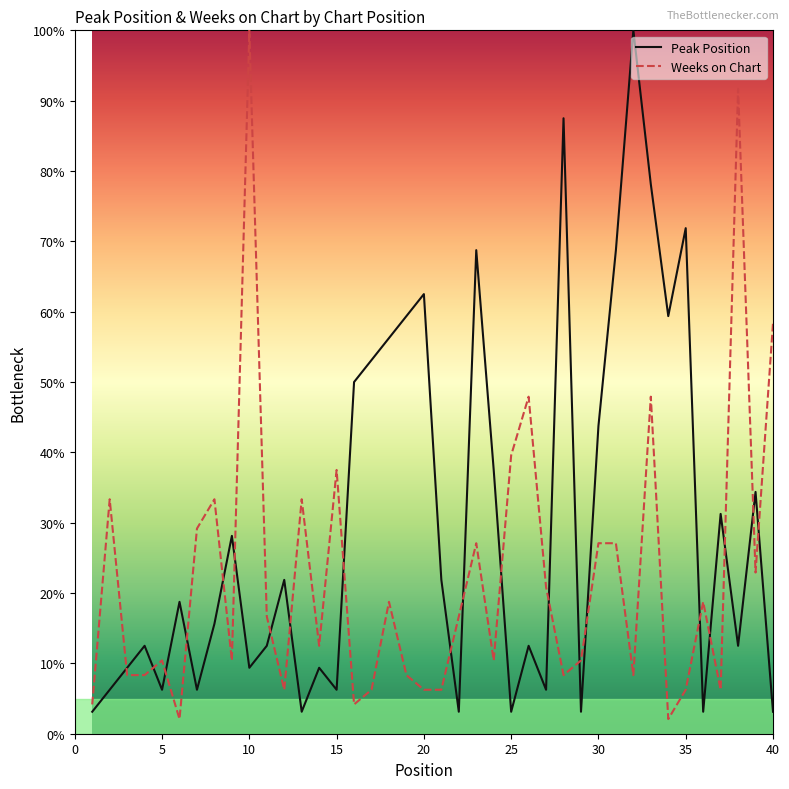

What is the maximum value for Peak Position?

100.0